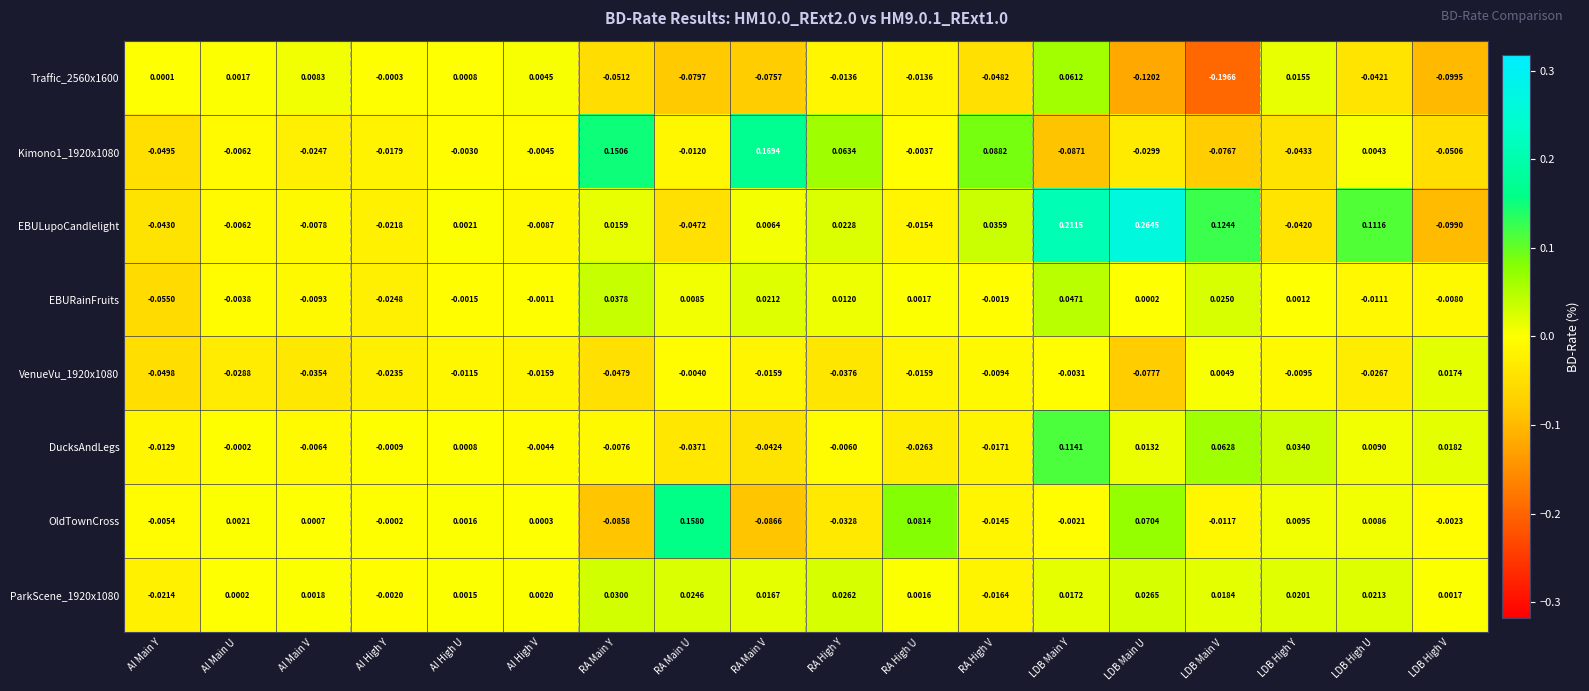

At which category is the sum across all series the highest?

LDB Main Y